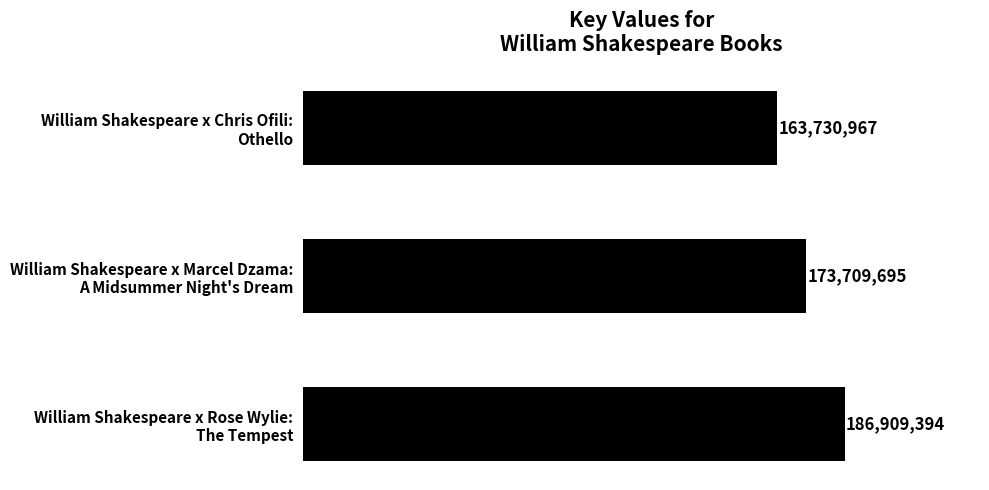

List the labels in order of value, smallest first.

William Shakespeare x Chris Ofili:
Othello, William Shakespeare x Marcel Dzama:
A Midsummer Night's Dream, William Shakespeare x Rose Wylie:
The Tempest